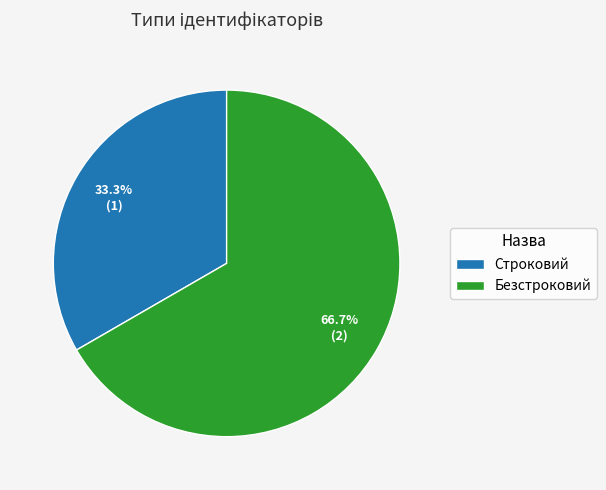

To the nearest percent, what is the combined percentage of Безстроковий and Строковий?

100%